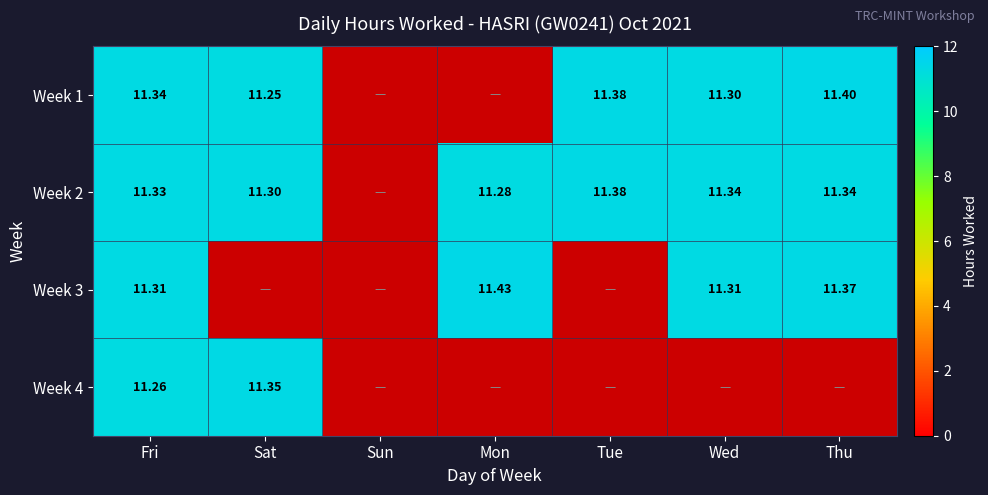

At how many categories does at least one series exceed 10?

6